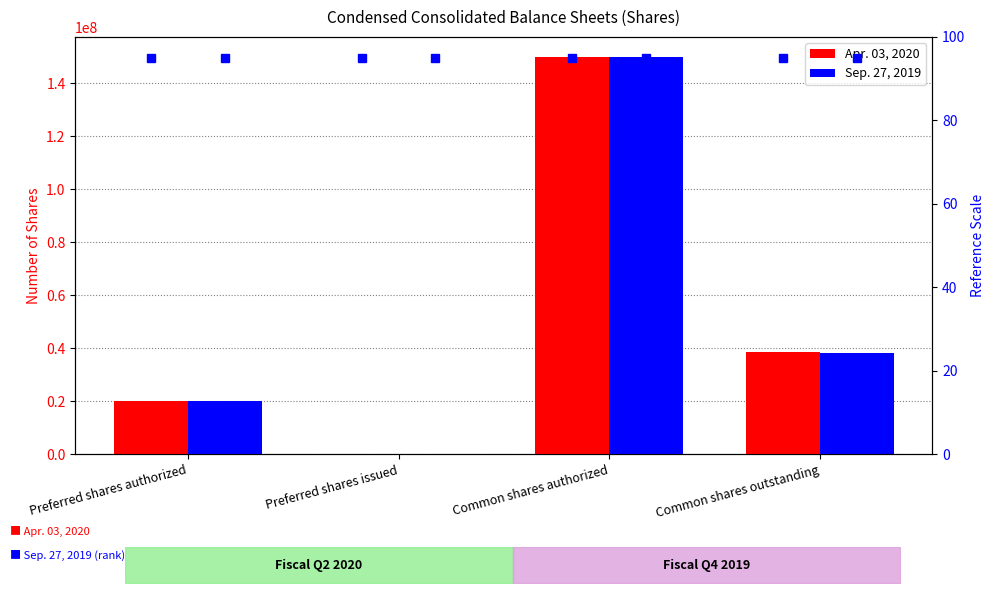

Where is Sep. 27, 2019 nearest to the value 75000000?

Common shares outstanding